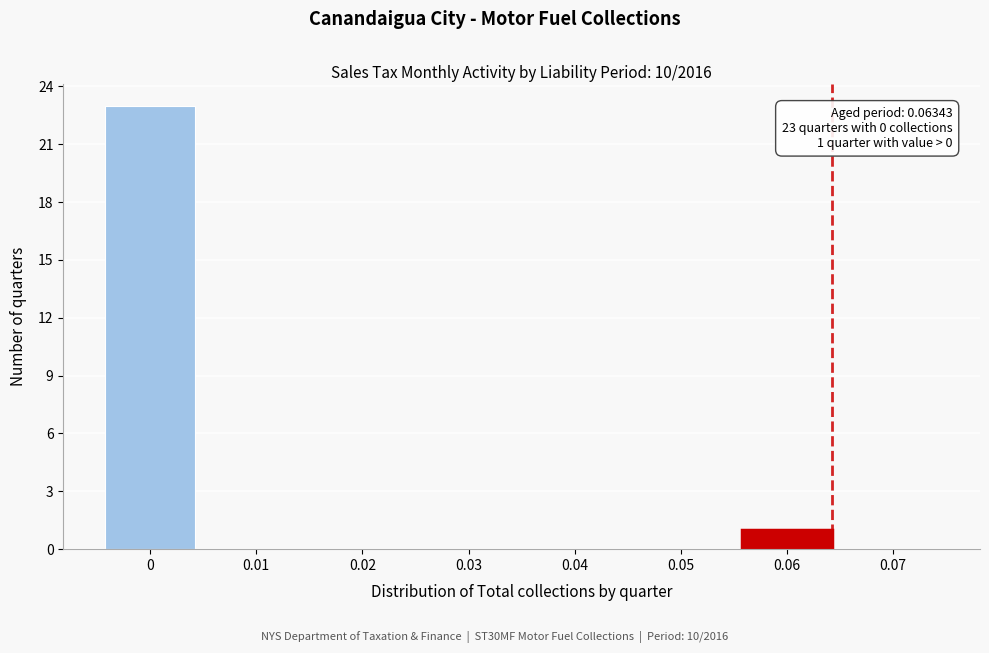

Reading left to right, extract all data points from this chart.

0=23	0.01=0	0.02=0	0.03=0	0.04=0	0.05=0	0.06=1	0.07=0